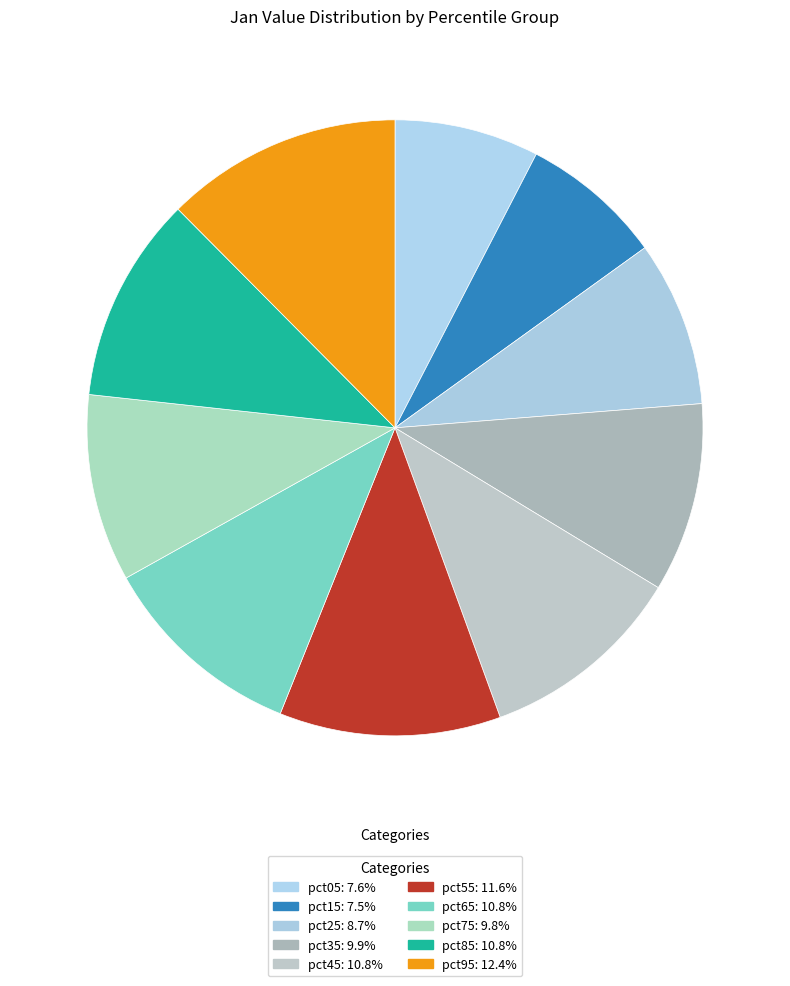

How many segments does this pie chart have?

10